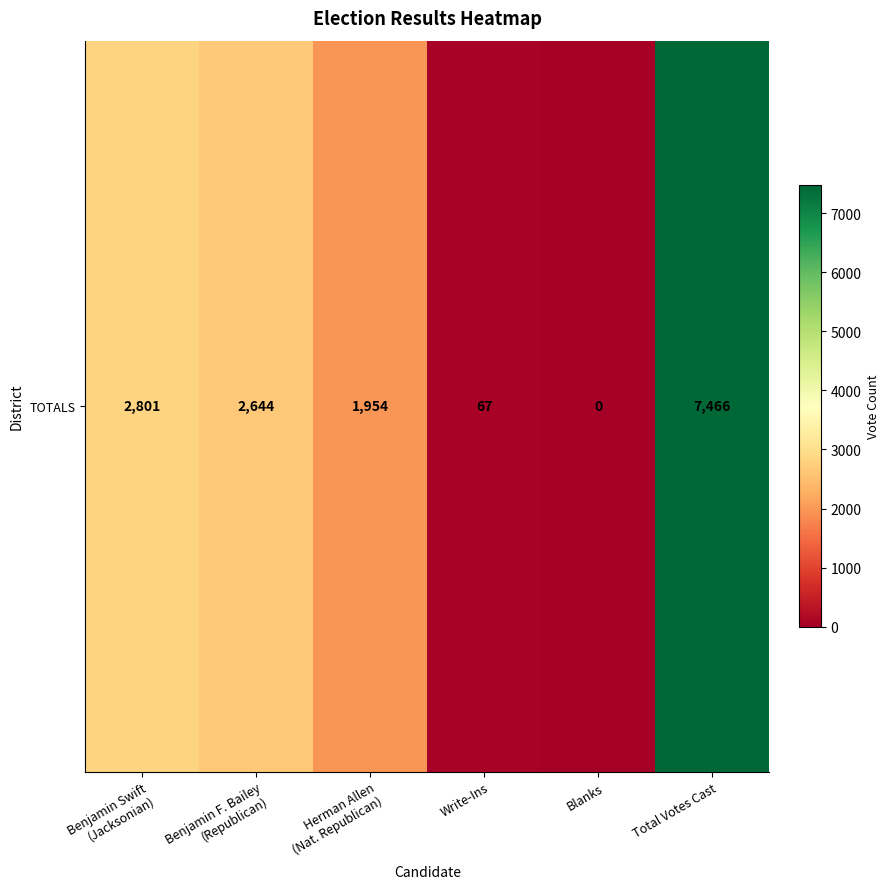

Where is the data nearest to the value 3733?

Benjamin Swift
(Jacksonian)